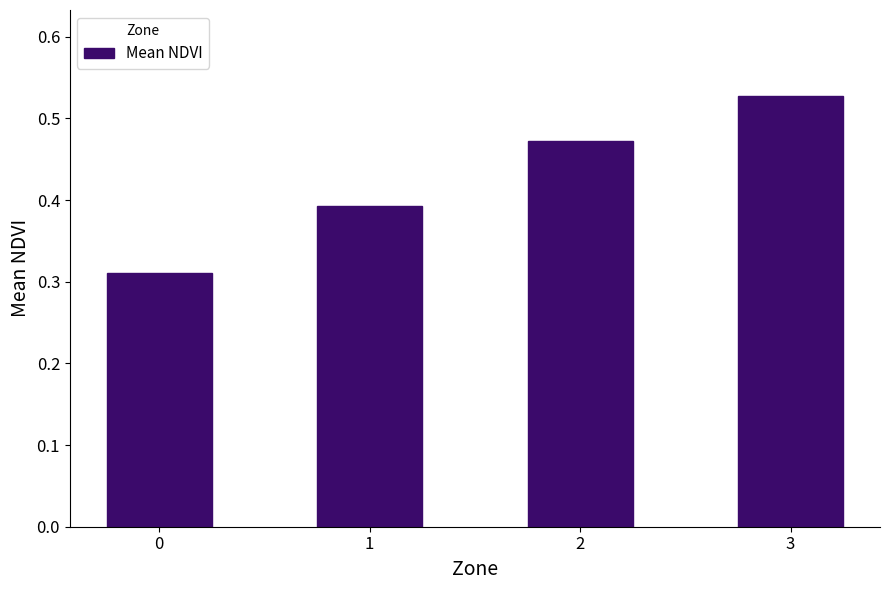

Are the bars horizontal?

No